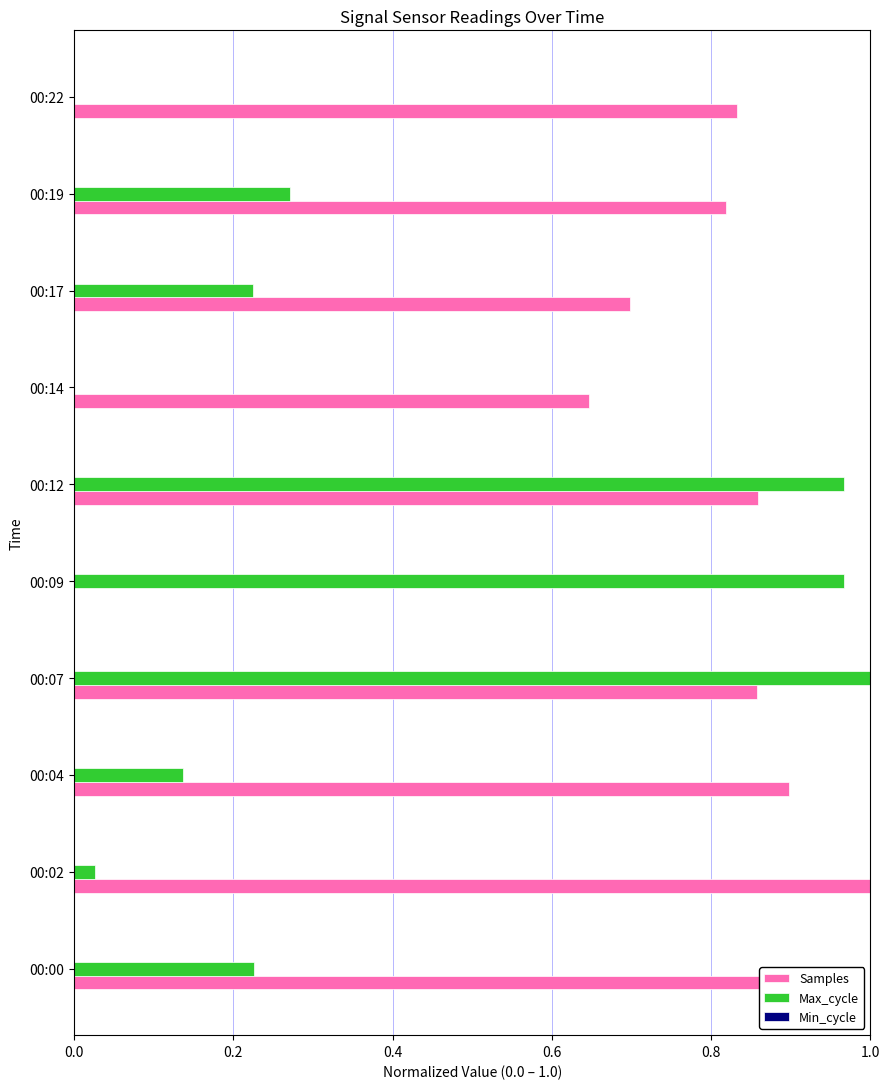

Is the value of Max_cycle at 00:17 greater than the value of Samples at 00:07?

No